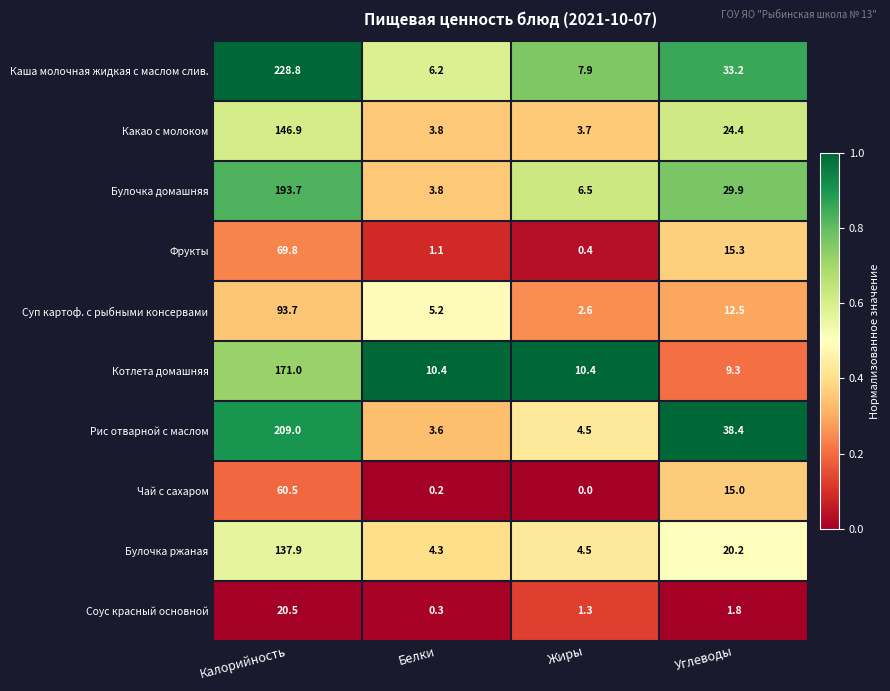

Count the number of data series in this chart.

10